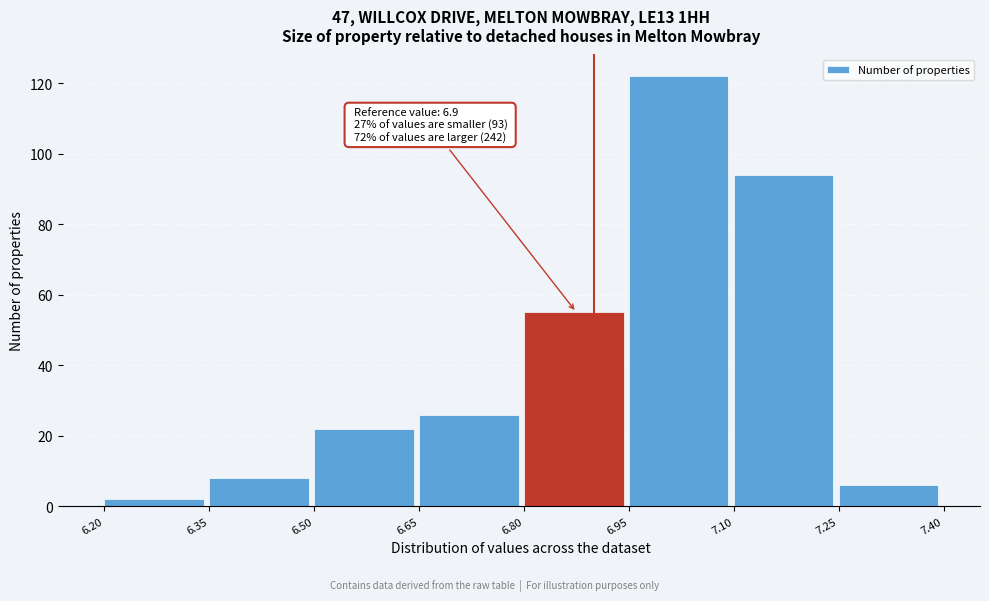

Over which range of the x-axis is the bar tallest?

6.95 to 7.10